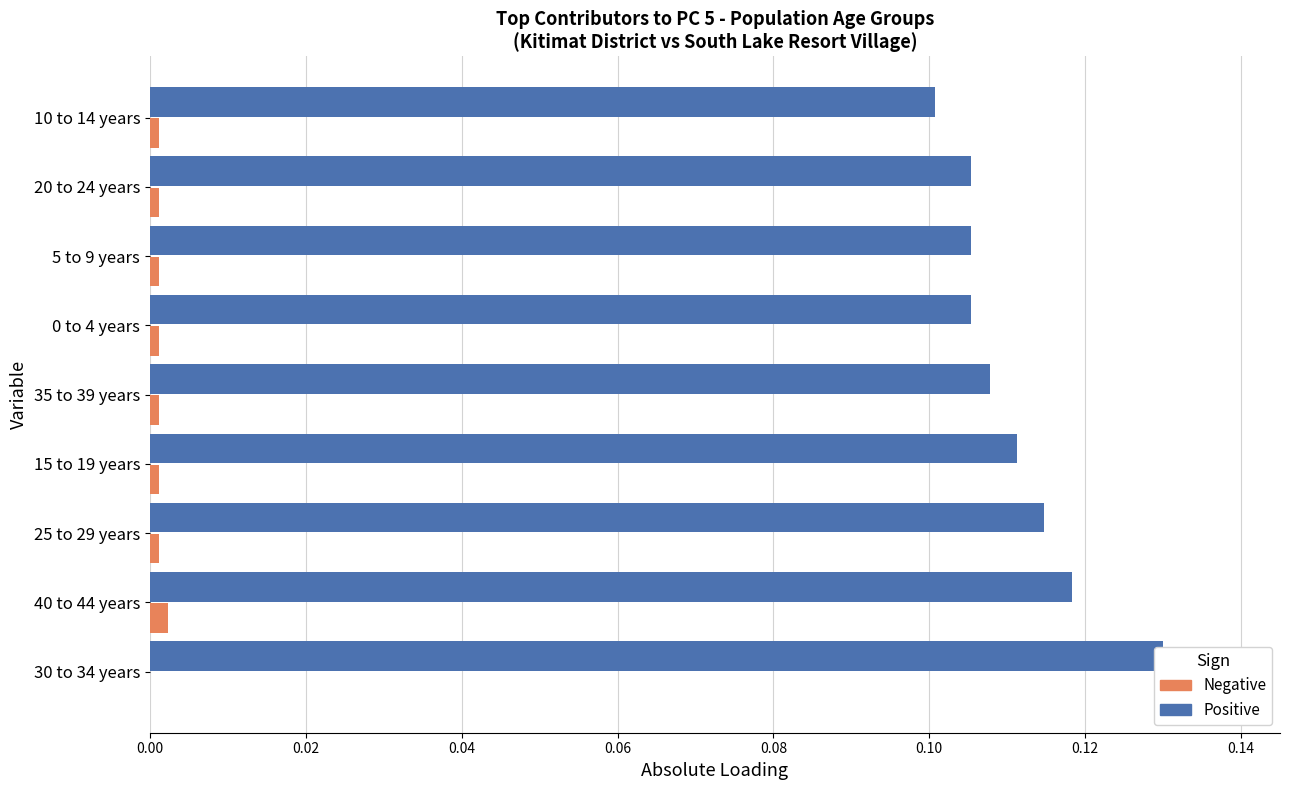

Count the number of data series in this chart.

2